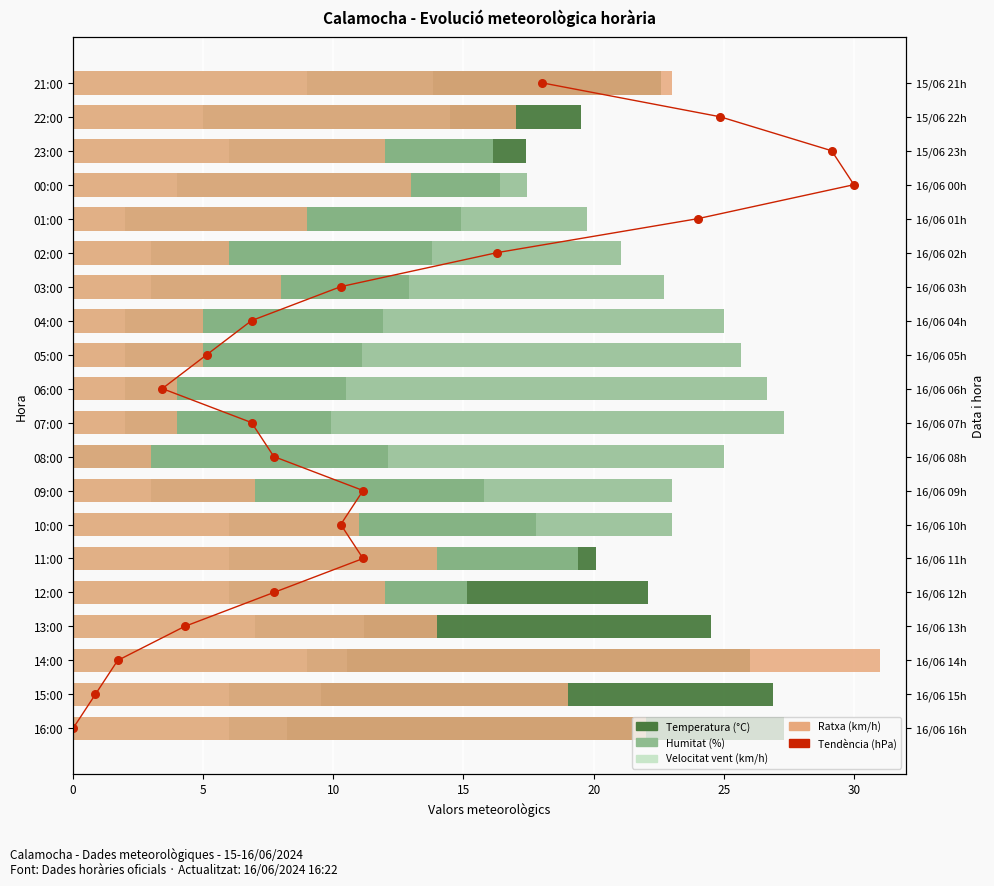

Which series has the largest total across all categories?

Humitat (%)